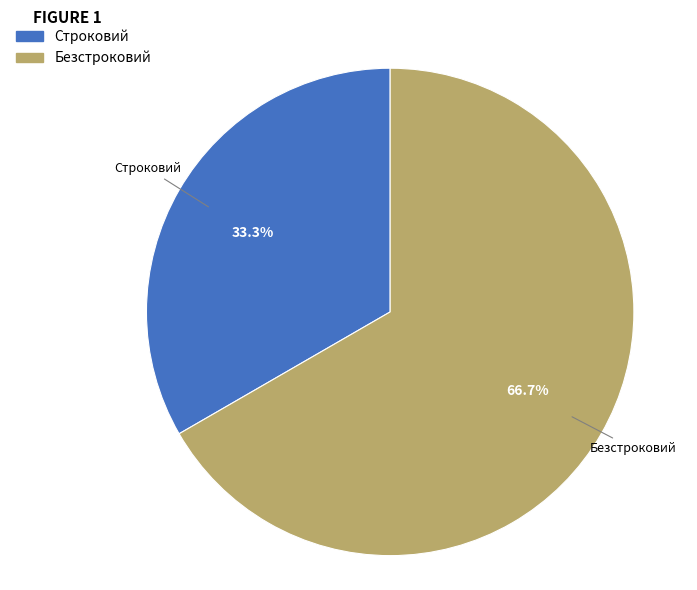

How many slices are in this pie chart?

2